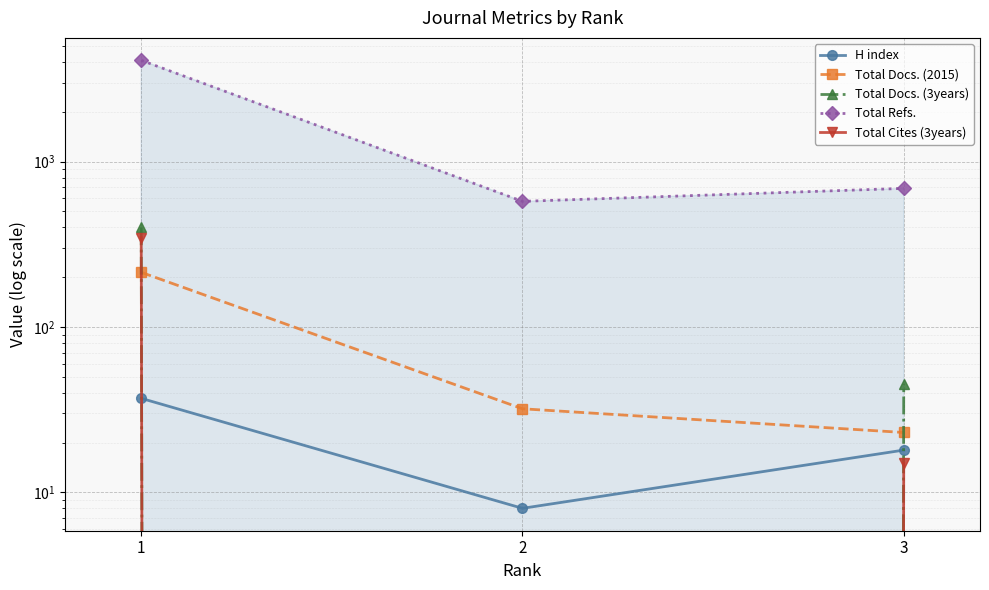

Reading left to right, list all the values displayed in this chart.

H index: 37	8	18
Total Docs. (2015): 214	32	23
Total Docs. (3years): 400	0	45
Total Refs.: 4101	575	689
Total Cites (3years): 347	0	15